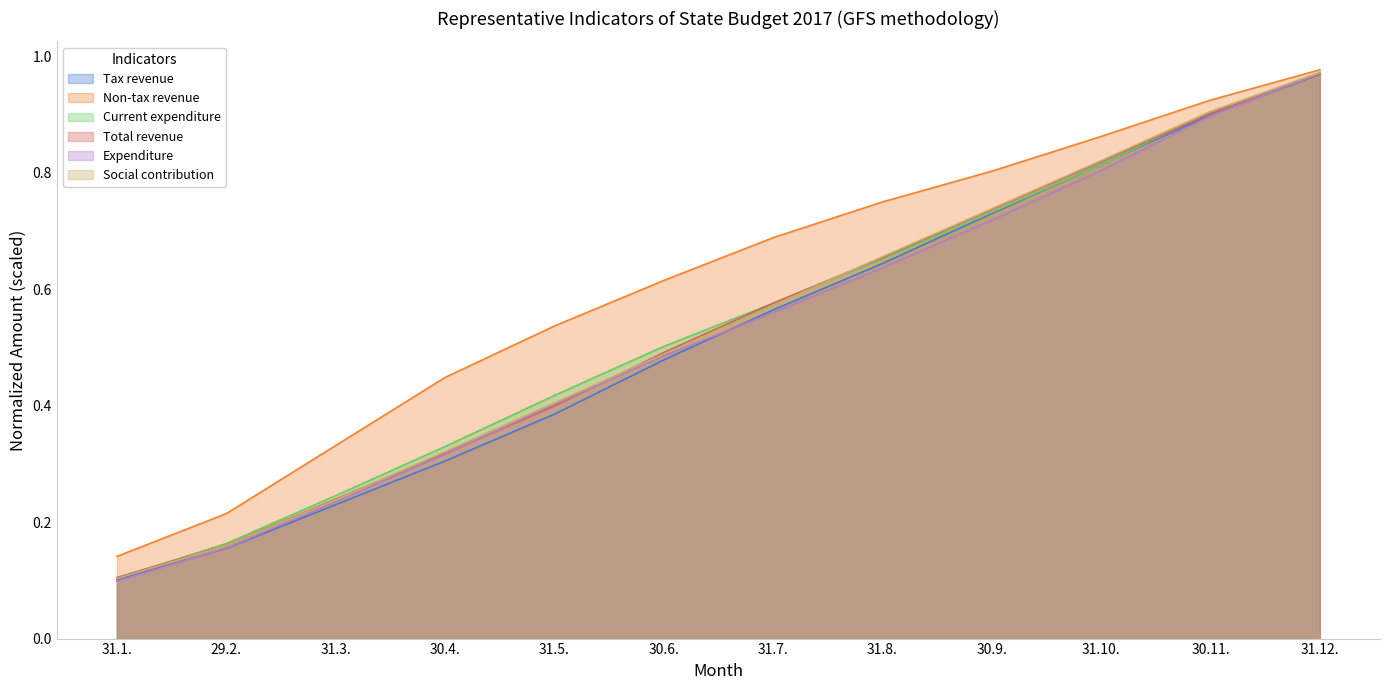

The Current expenditure series shows 0.9 at 31.7.. True or false?

False